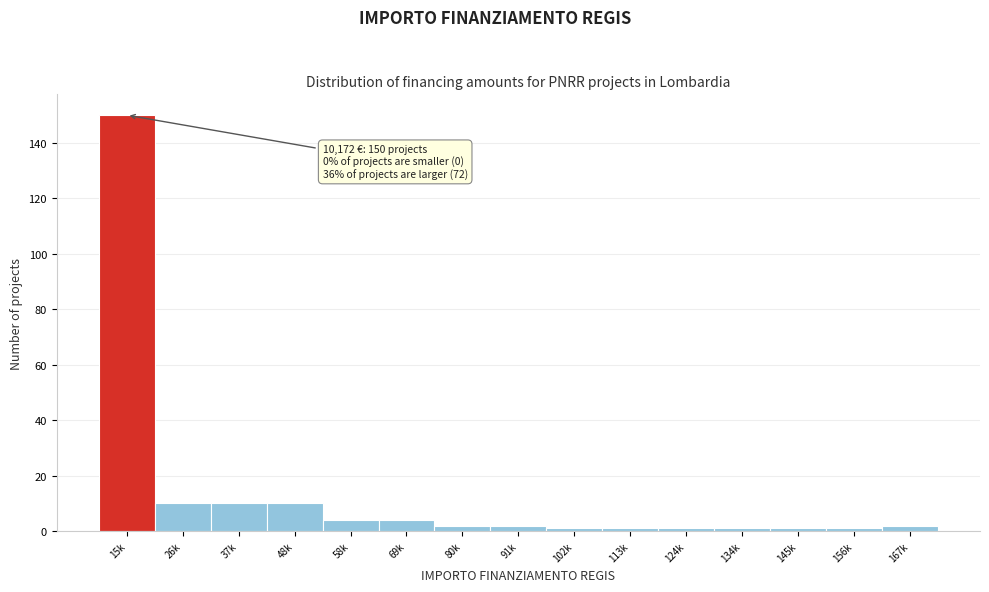

Reading left to right, transcribe all the data shown in this chart.

150	10	10	10	4	4	2	2	1	1	1	1	1	1	2